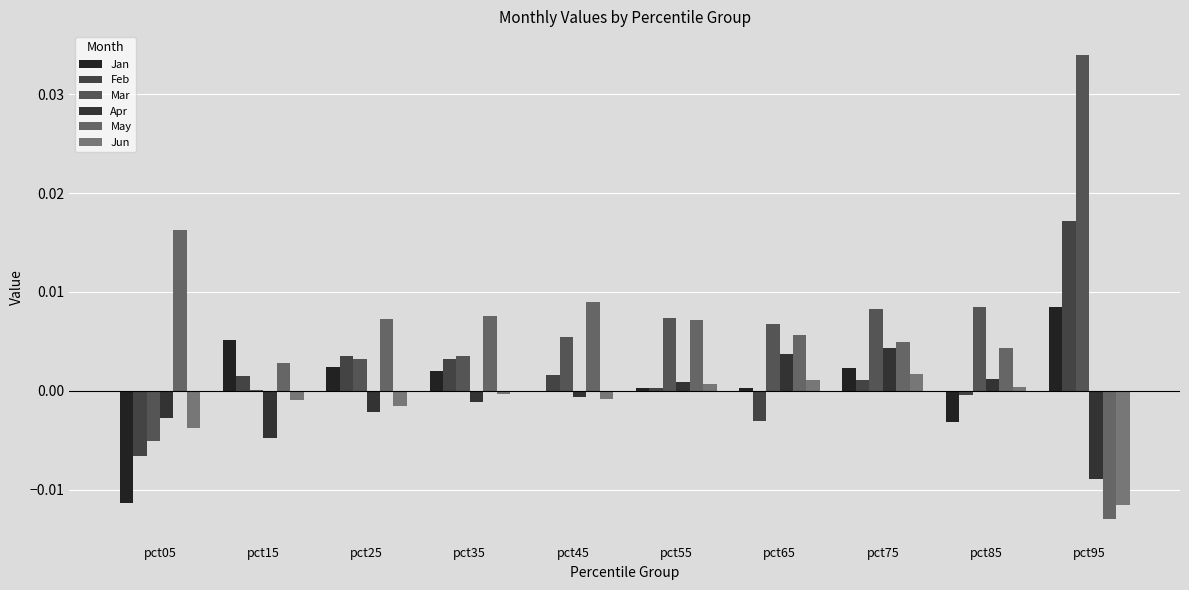

How many values in Apr are above zero?

4